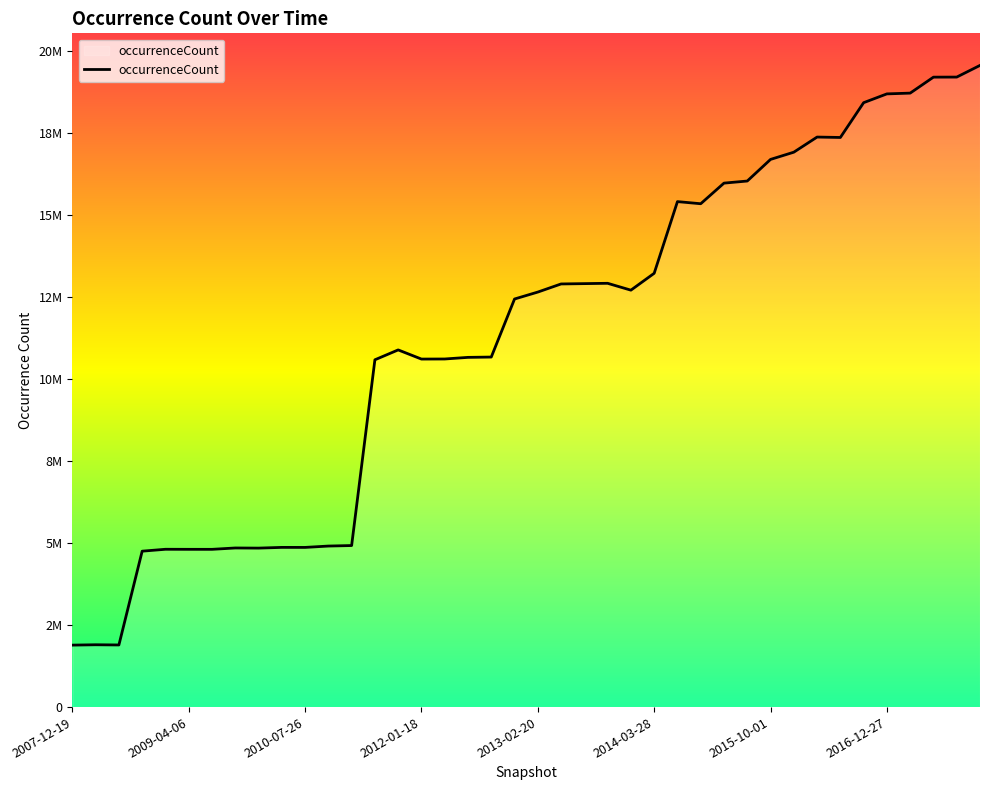

The value at 26 is 15409440. True or false?

True